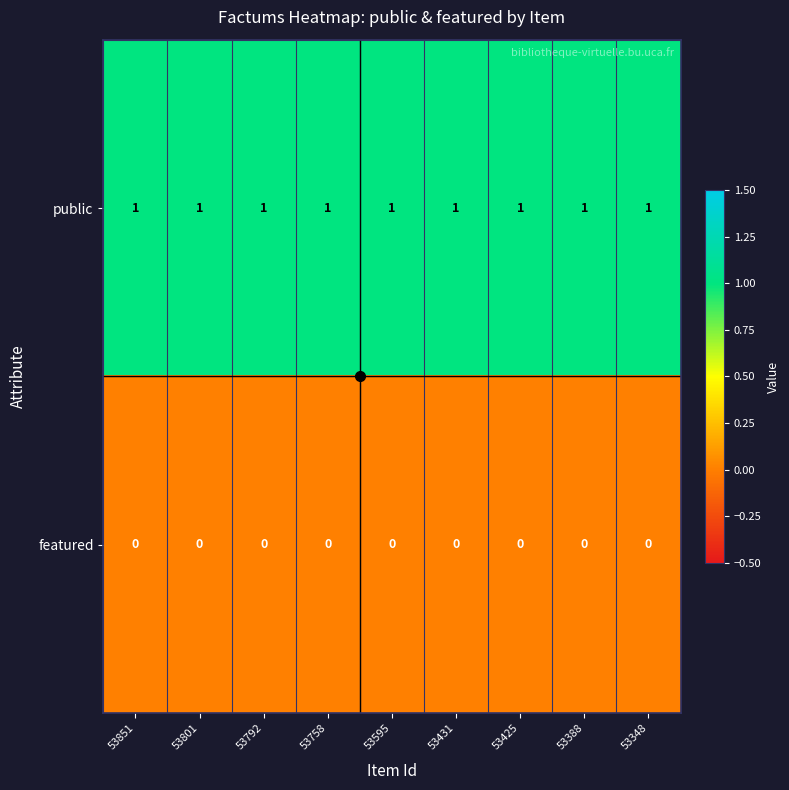

Rank the series at 53348 from lowest to highest value.

featured, public